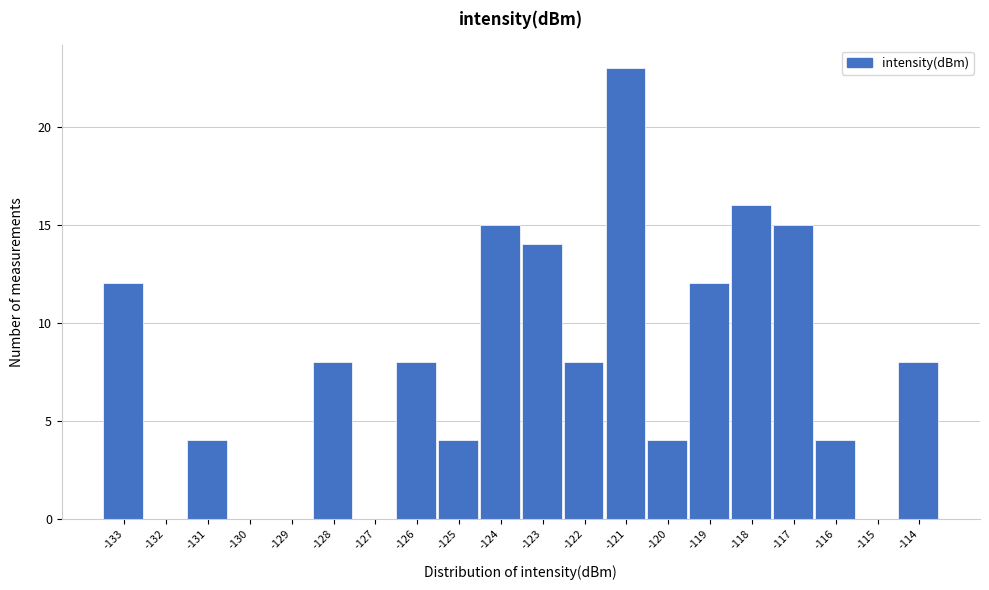

Reading left to right, transcribe all the data shown in this chart.

-133=12	-132=0	-131=4	-130=0	-129=0	-128=8	-127=0	-126=8	-125=4	-124=15	-123=14	-122=8	-121=23	-120=4	-119=12	-118=16	-117=15	-116=4	-115=0	-114=8